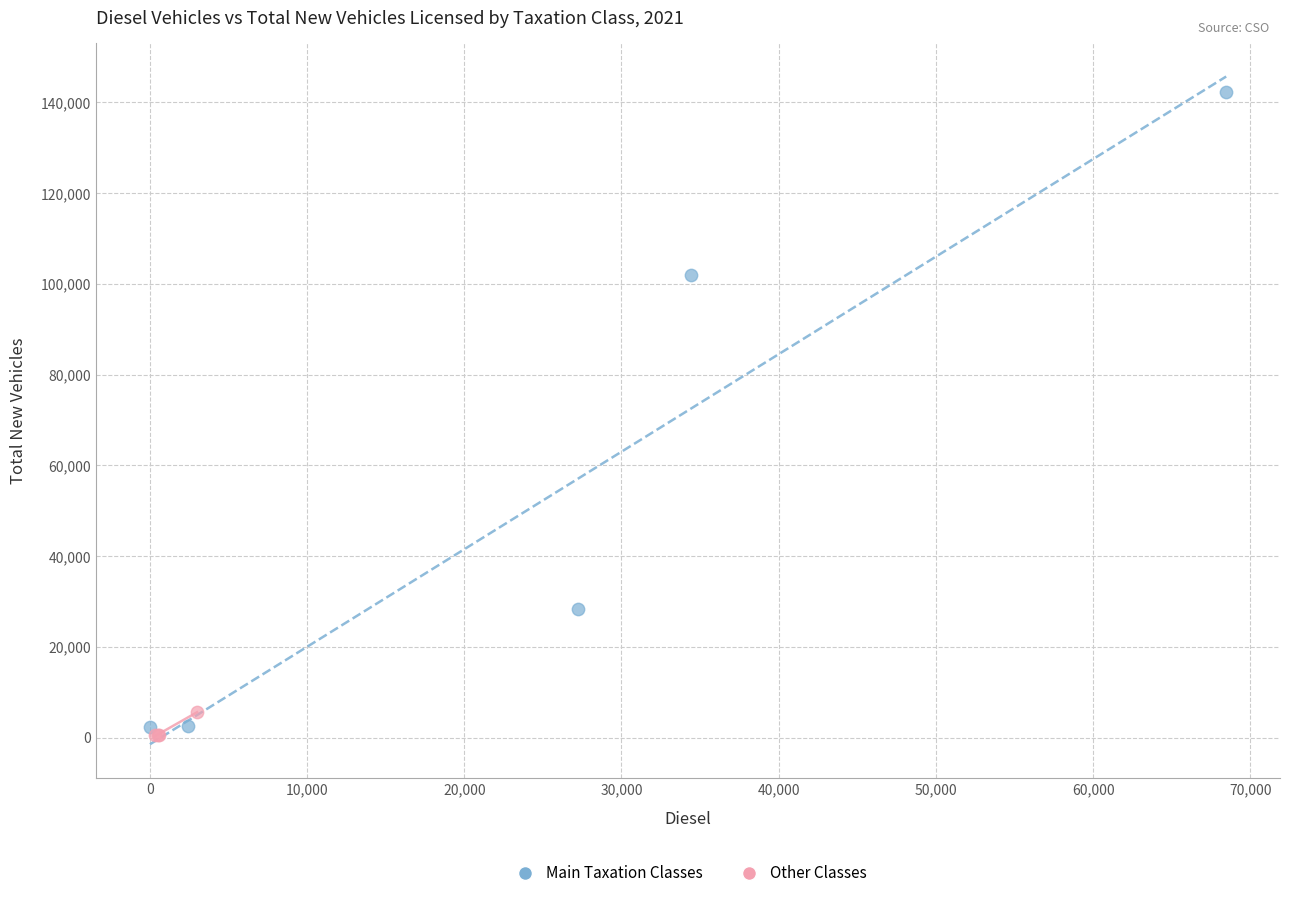

Which series contains the highest Y value?

Main Taxation Classes